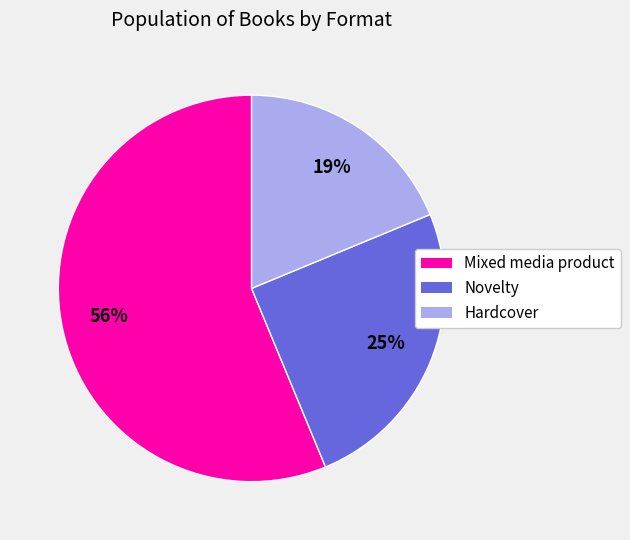

Rank the categories by value from lowest to highest.

Hardcover, Novelty, Mixed media product